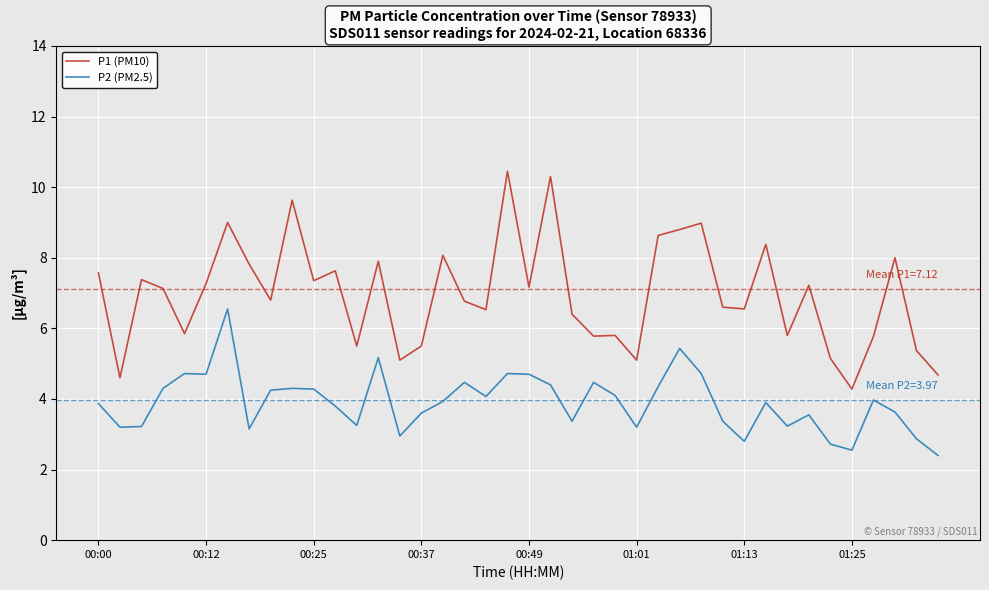

True or false: P1 (PM10) and P2 (PM2.5) intersect in this chart.

False